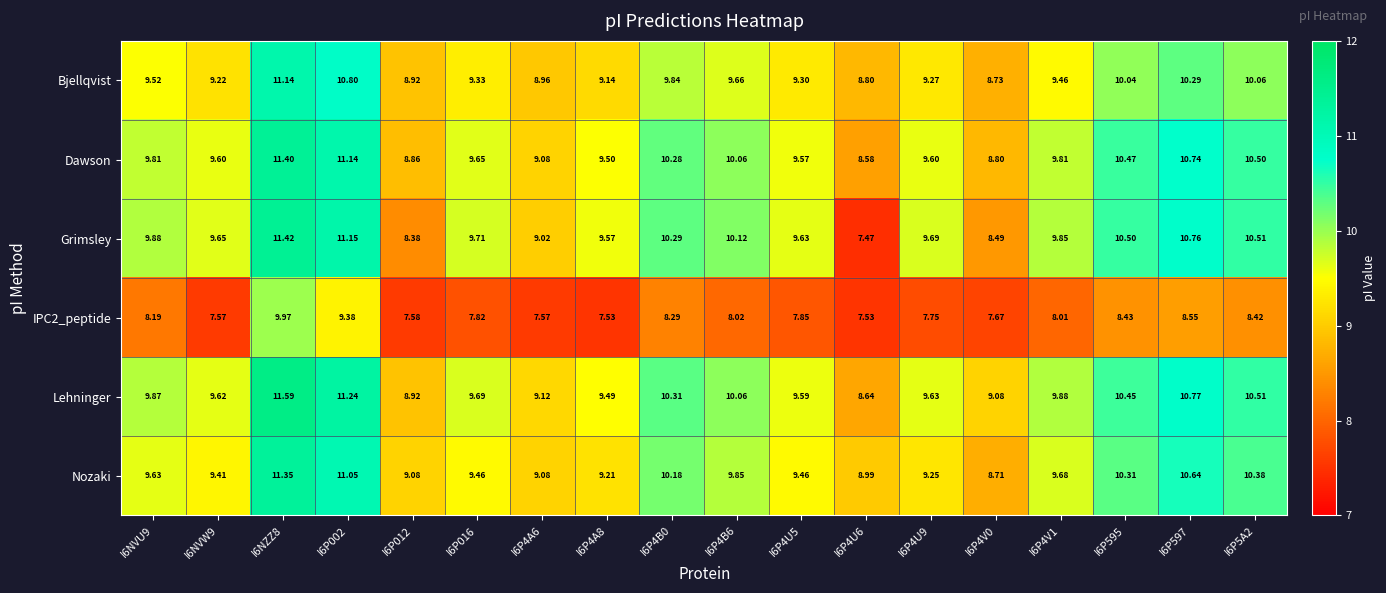

Which series has the largest range (max minus min)?

Grimsley